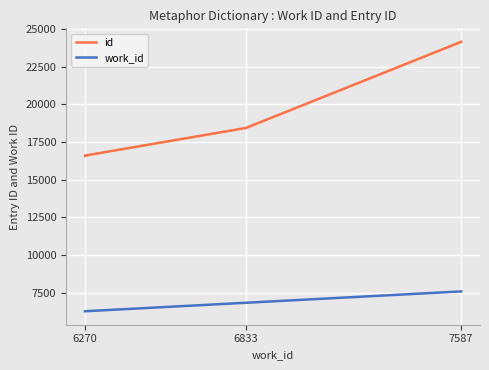

Which category has the lowest value in the work_id series?

6270